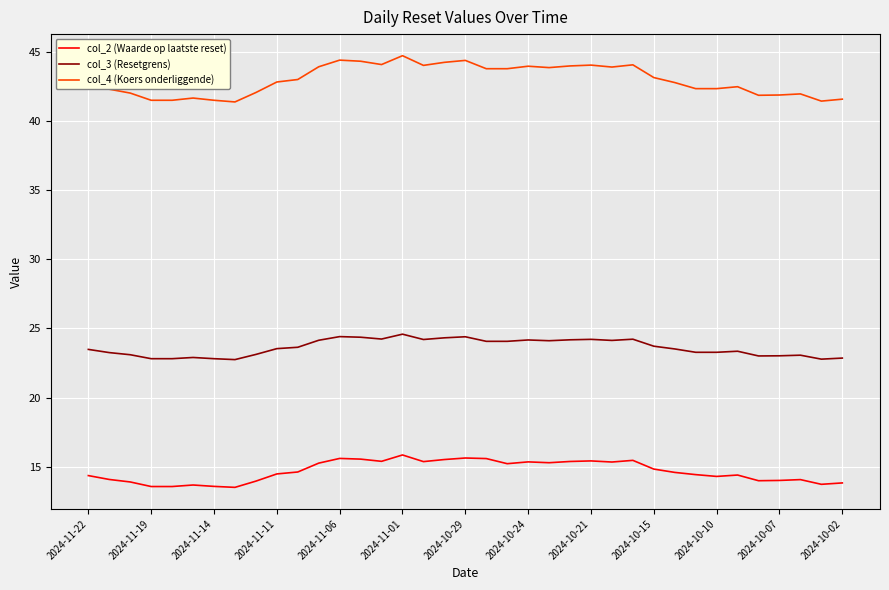

List the series in order of their overall mean, lowest first.

col_2 (Waarde op laatste reset), col_3 (Resetgrens), col_4 (Koers onderliggende)